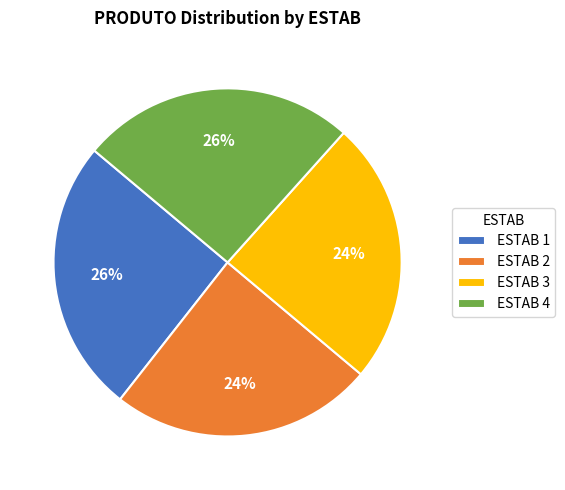

To the nearest percent, what is the combined percentage of ESTAB 1 and ESTAB 3?

50%